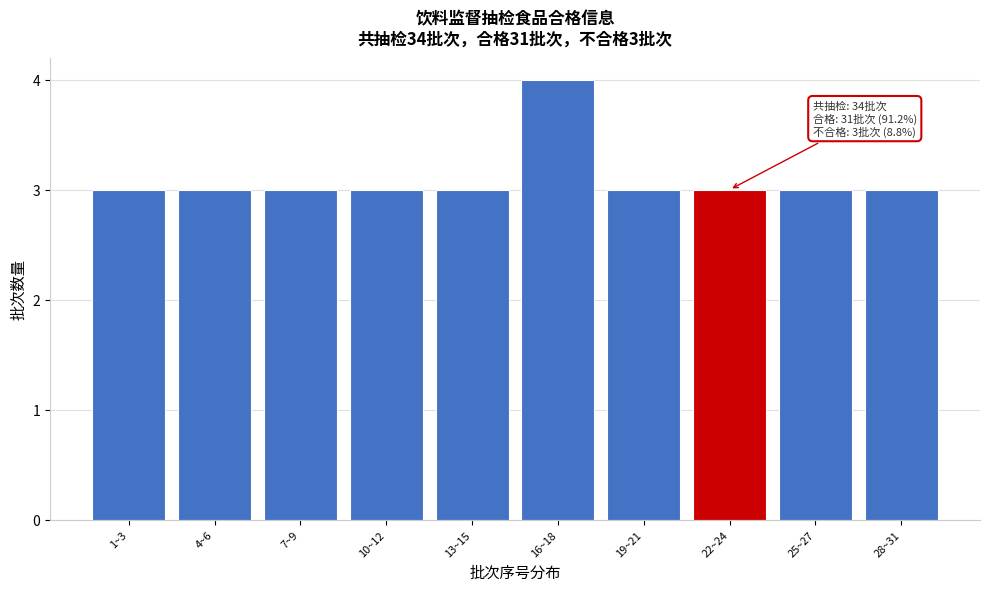

Reading right to left, list all the values displayed in this chart.

28~31=3	25~27=3	22~24=3	19~21=3	16~18=4	13~15=3	10~12=3	7~9=3	4~6=3	1~3=3